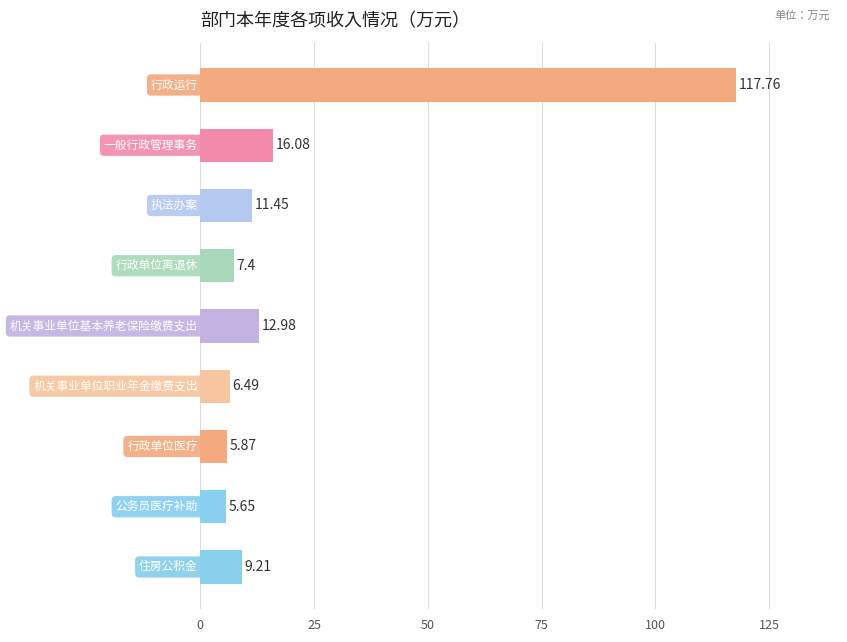

What is the average value?

21.4